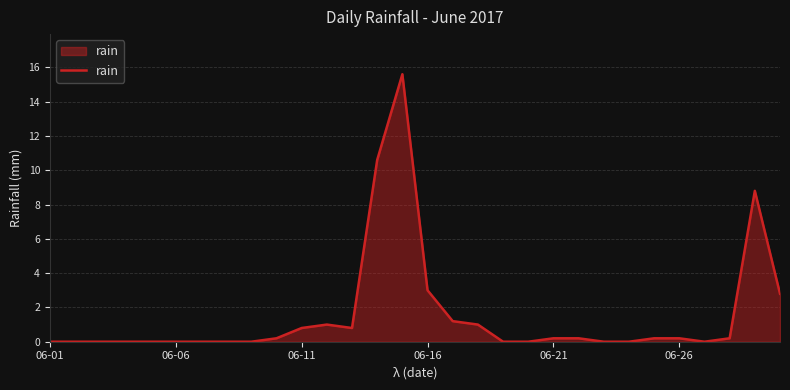

What is the greatest value displayed?

15.6